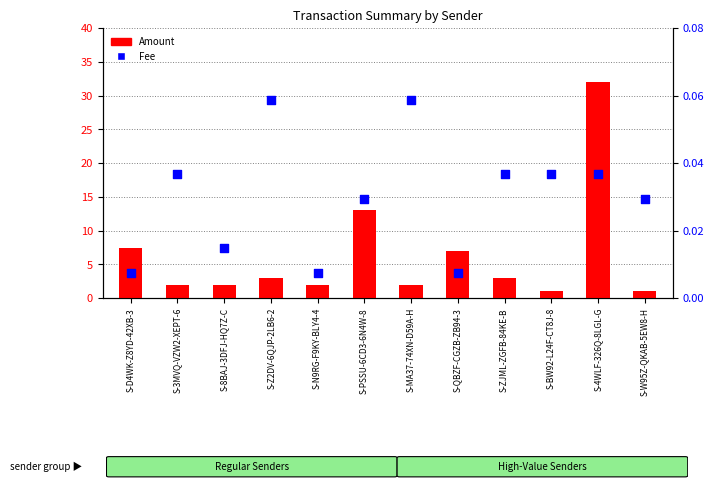

Is the value of Amount at S-4WLF-326Q-8LGL-G greater than the value of Fee at S-3MVQ-VZW2-XEPT-6?

Yes